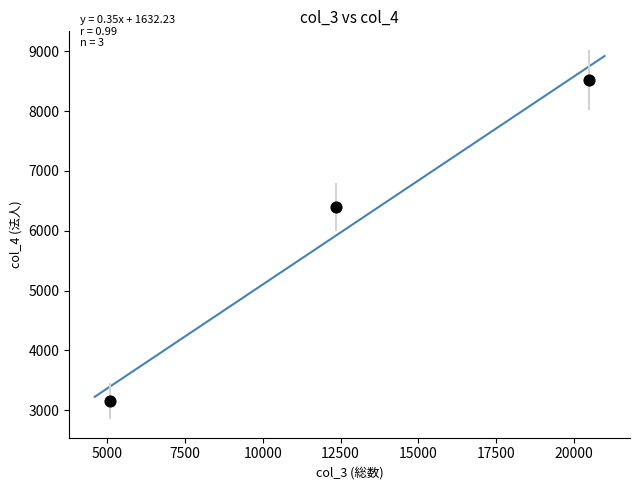

What is the range of Y values (max minus min)?

5374